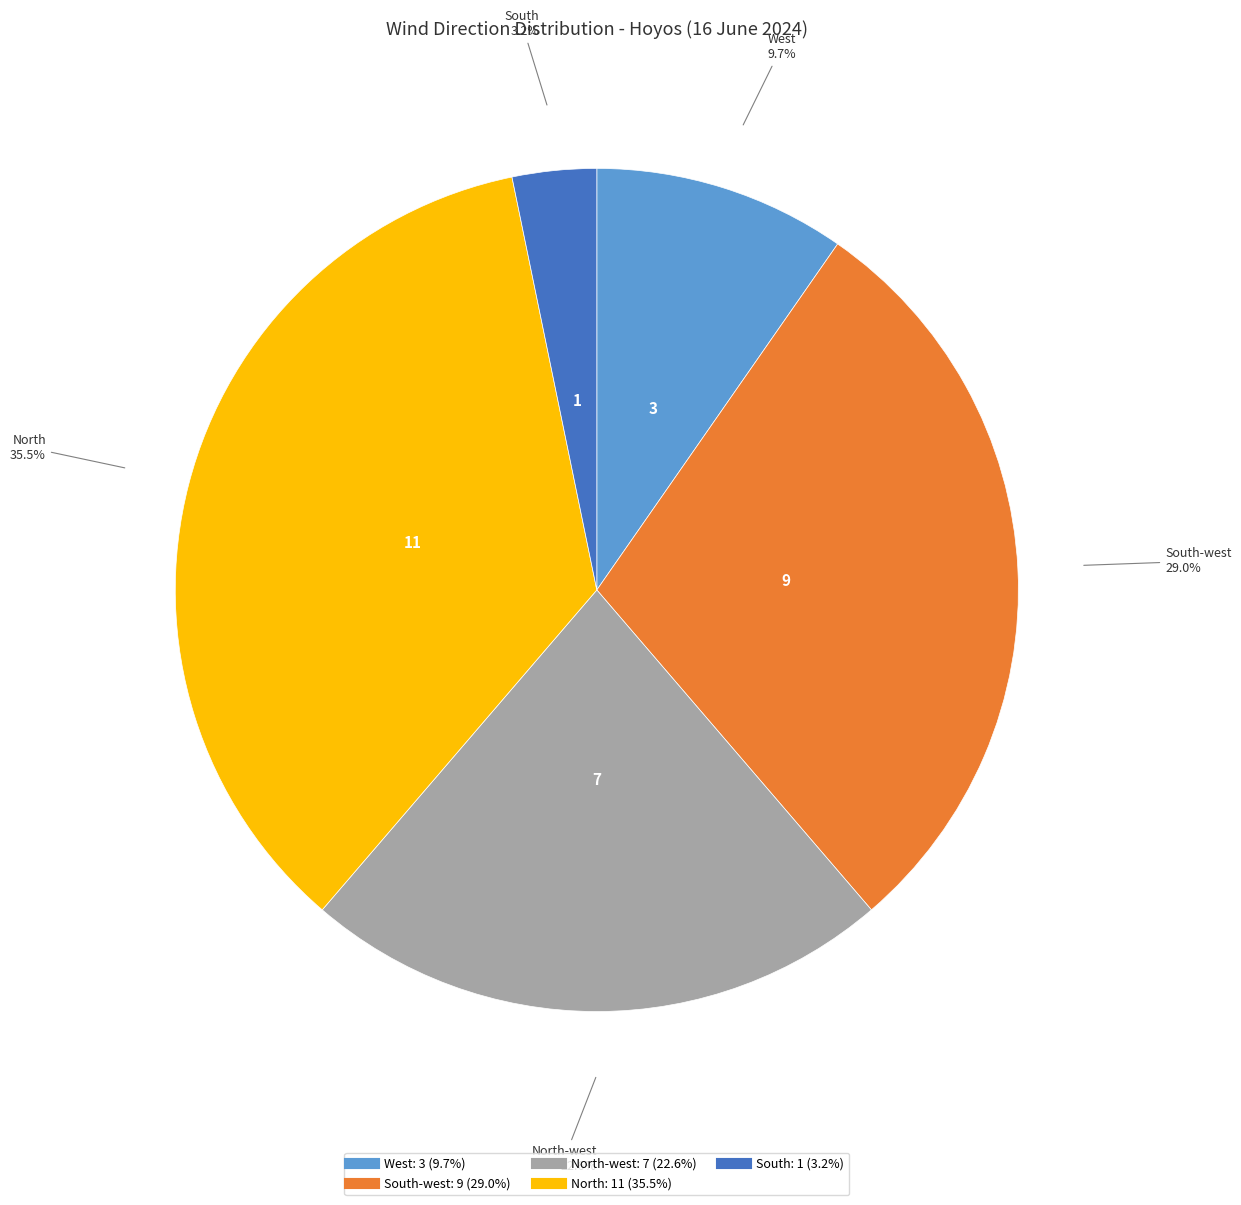

Does any single category account for the majority?

No